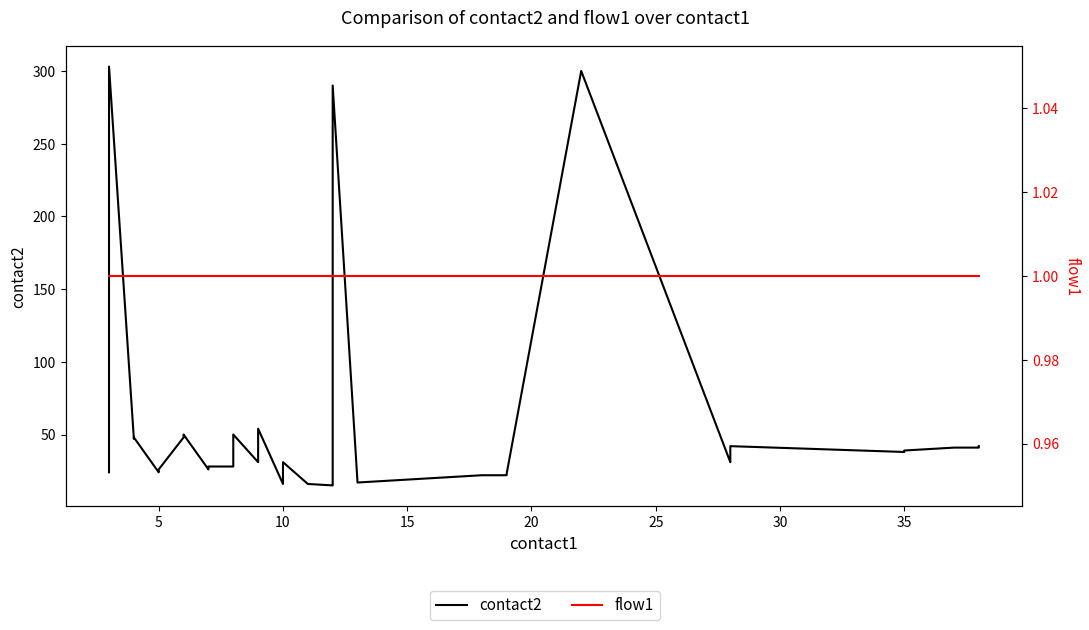

How many interior local valleys does the contact2 series have?

9